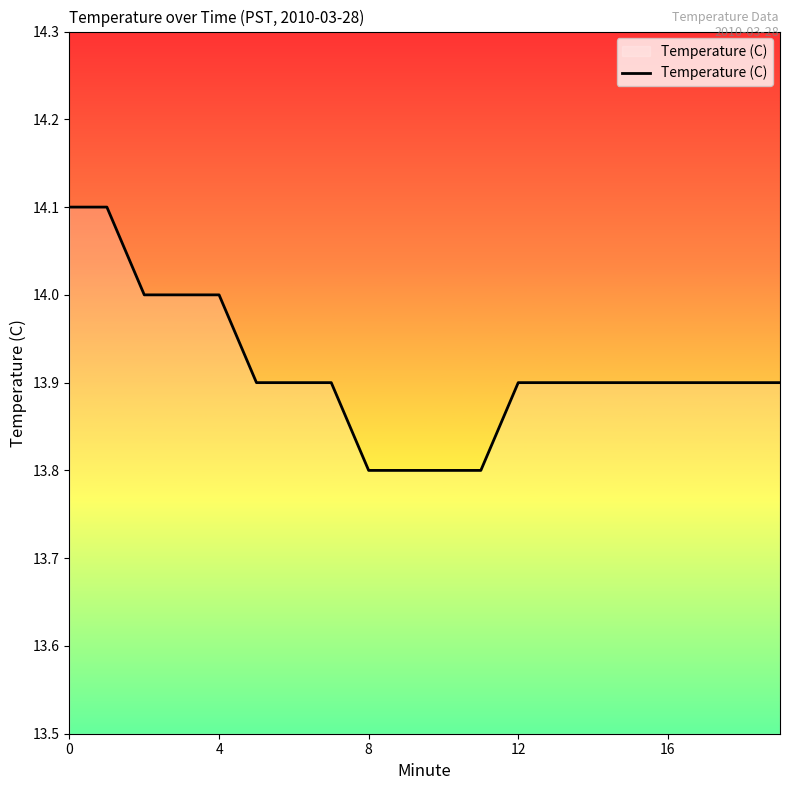

What is the smallest value displayed?

13.8